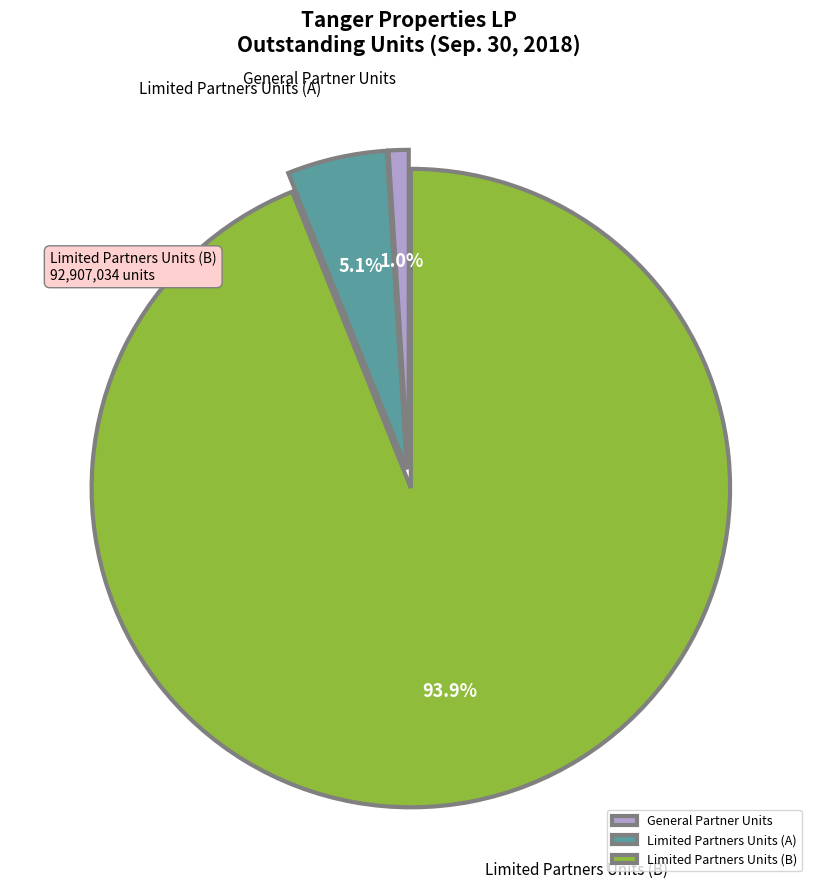

Which has a higher value, Limited Partners Units (A) or General Partner Units?

Limited Partners Units (A)